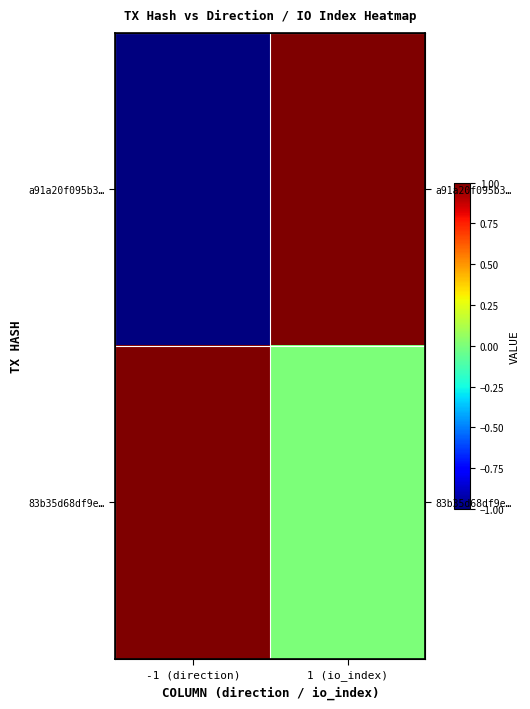

At which category is the sum across all series the highest?

1 (io_index)